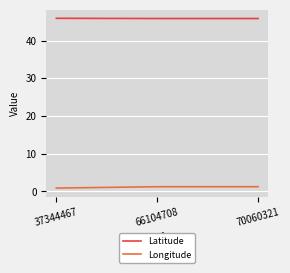

At 66104708, list the series in order from smallest to largest.

Longitude, Latitude